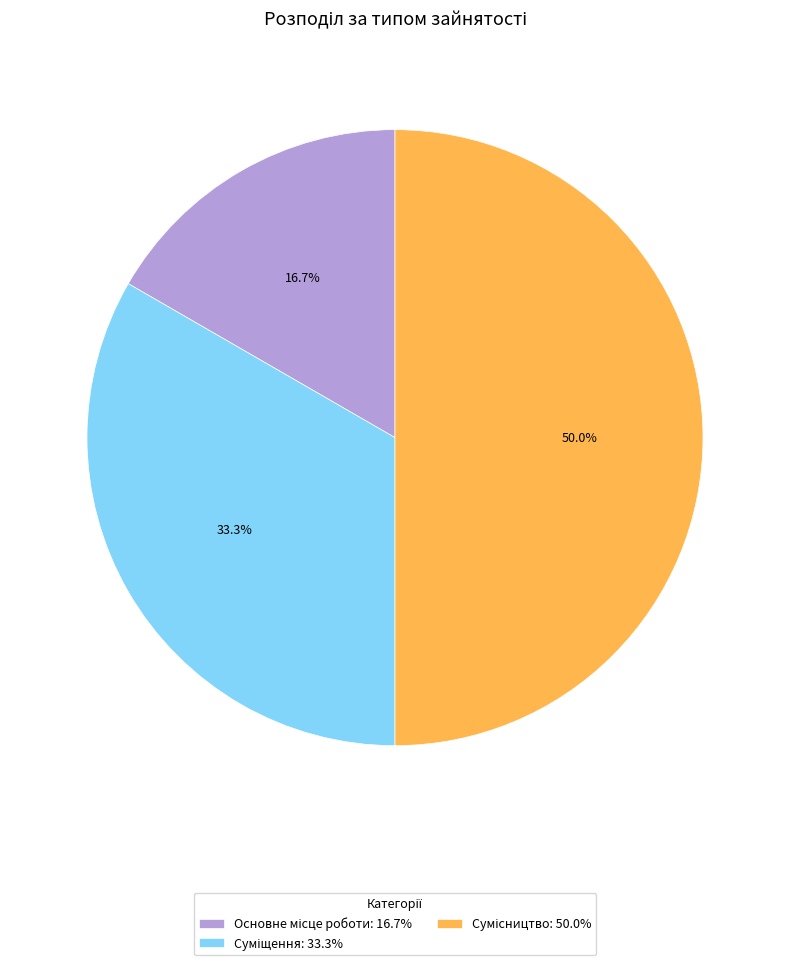

True or false: Суміщення accounts for 33% of the total.

True